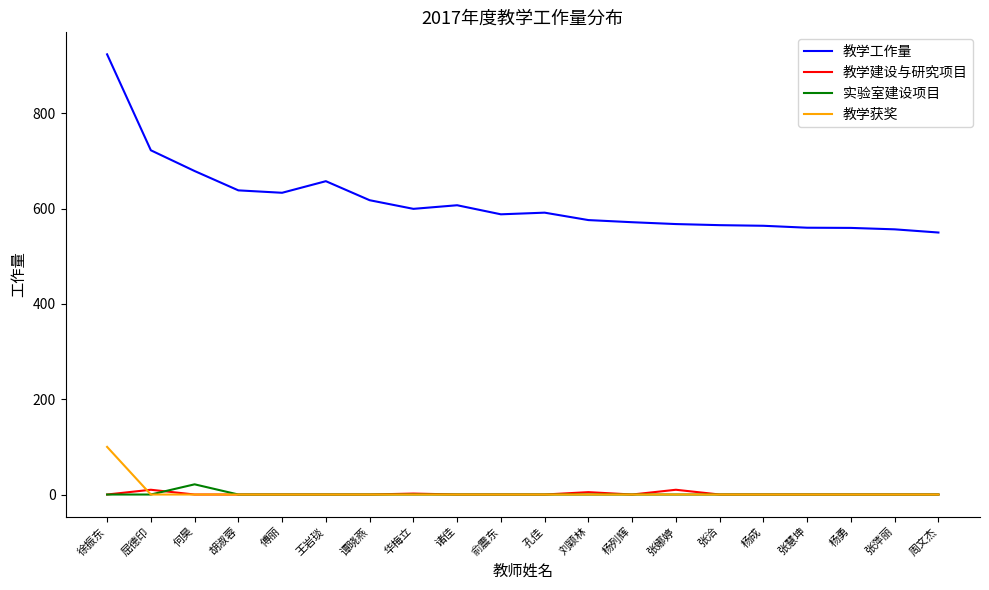

At which category does 教学工作量 reach its first local peak?

王岩琰